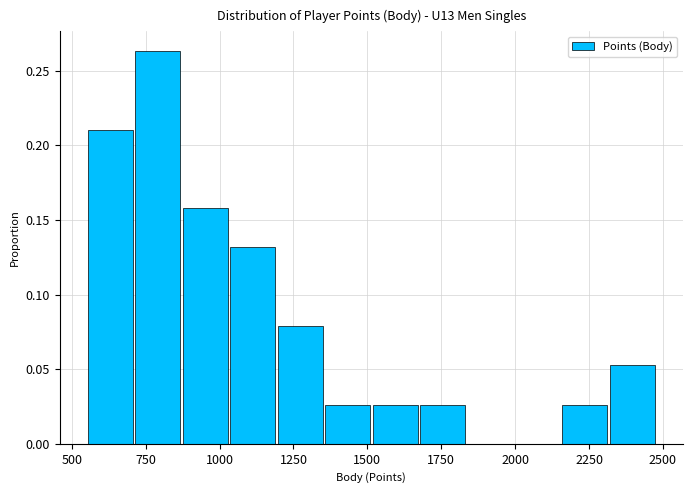

Read against the x-axis, roughly where is the centre of the tallest bar?

800